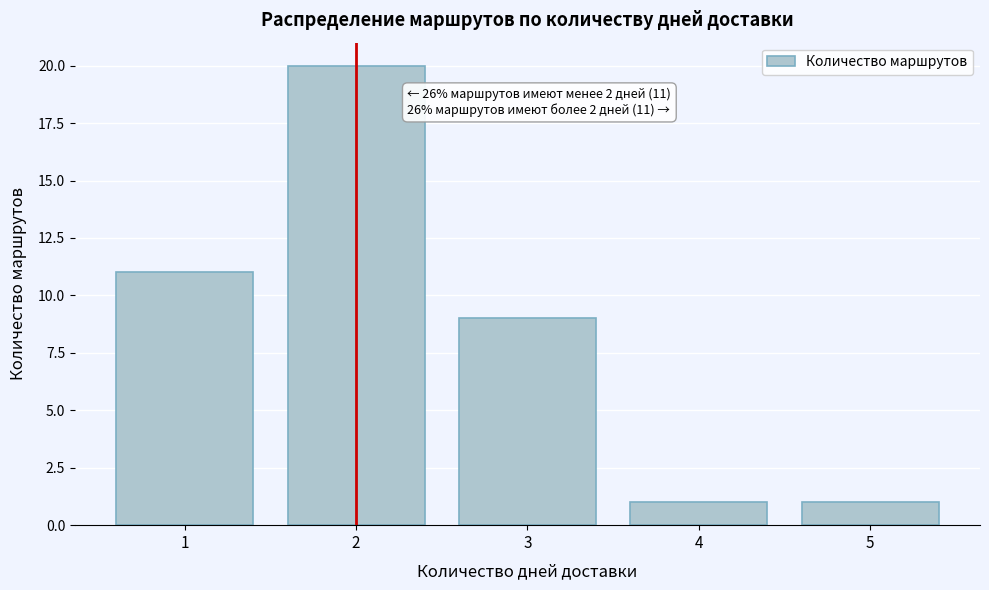

Reading left to right, extract all data points from this chart.

11	20	9	1	1